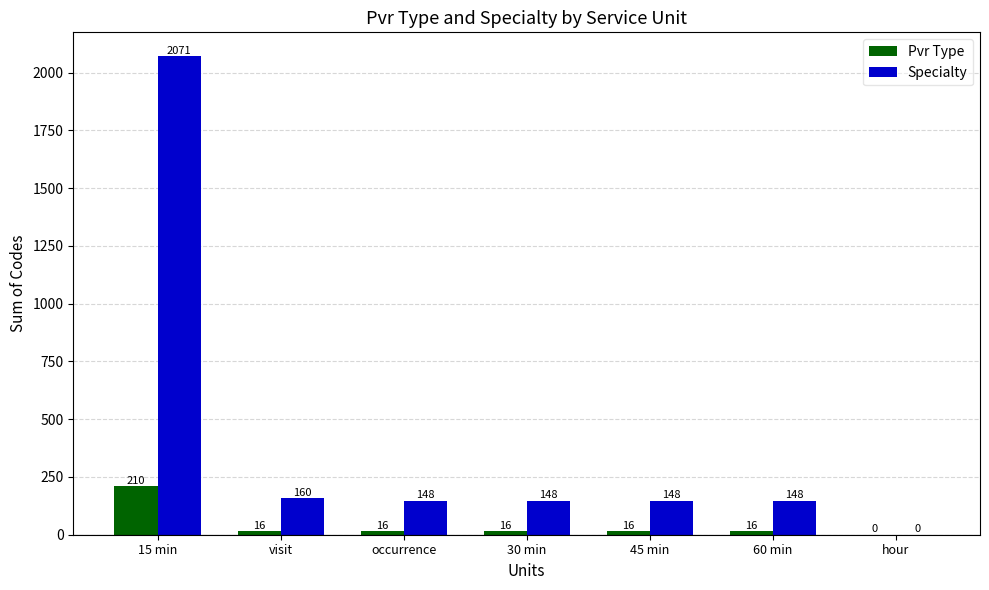

How many groups of bars are there?

7